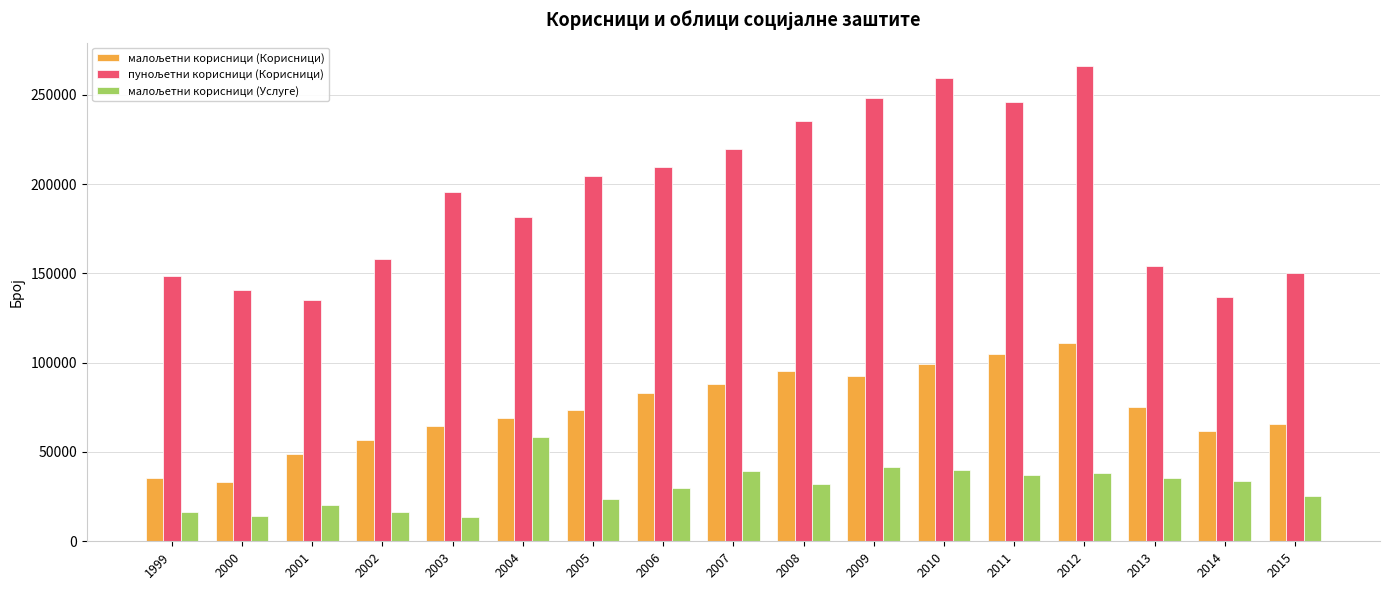

What is the maximum value shown in the chart?

265881